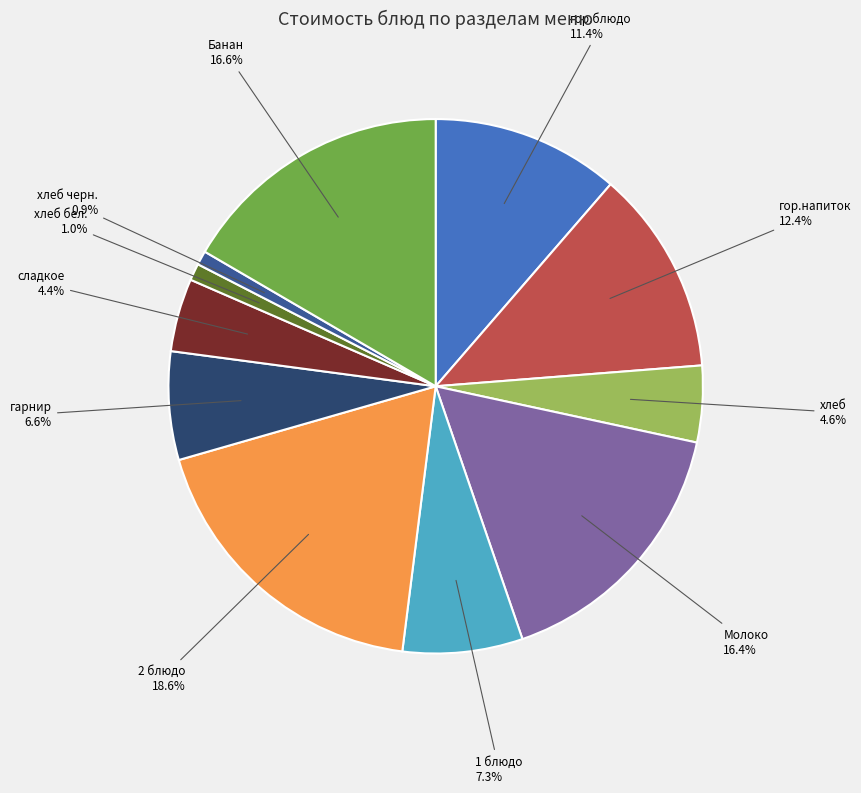

Which has a higher value, хлеб черн. or гарнир?

гарнир